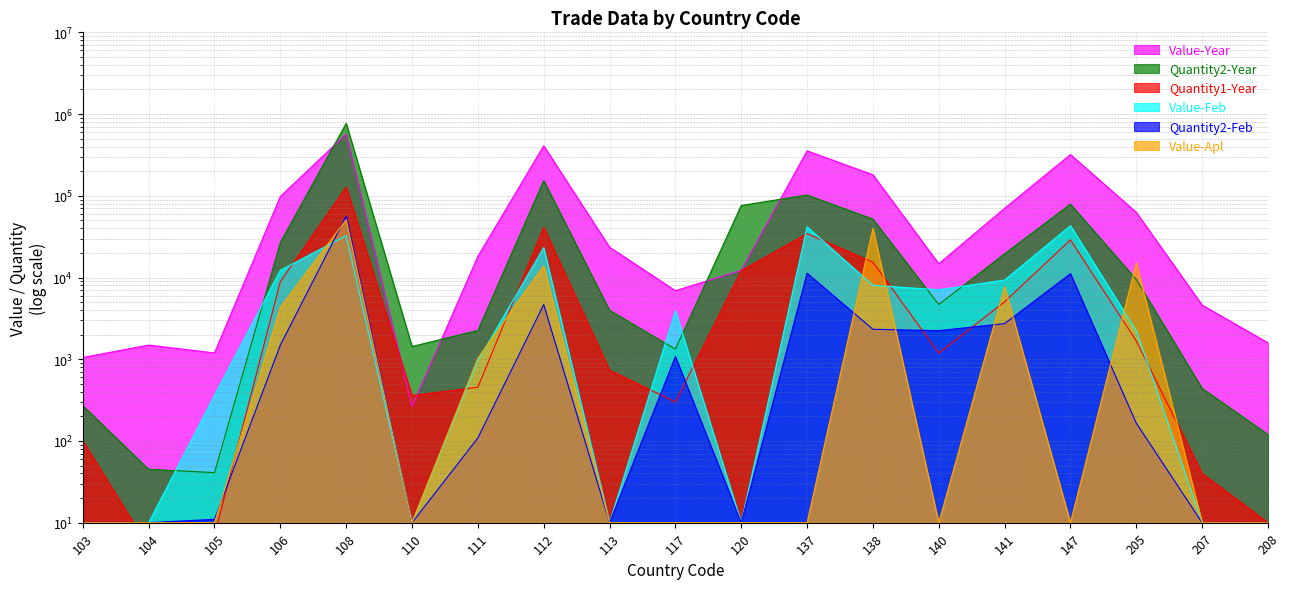

What is the difference between the Quantity1-Year values at 138 and 105?

15368